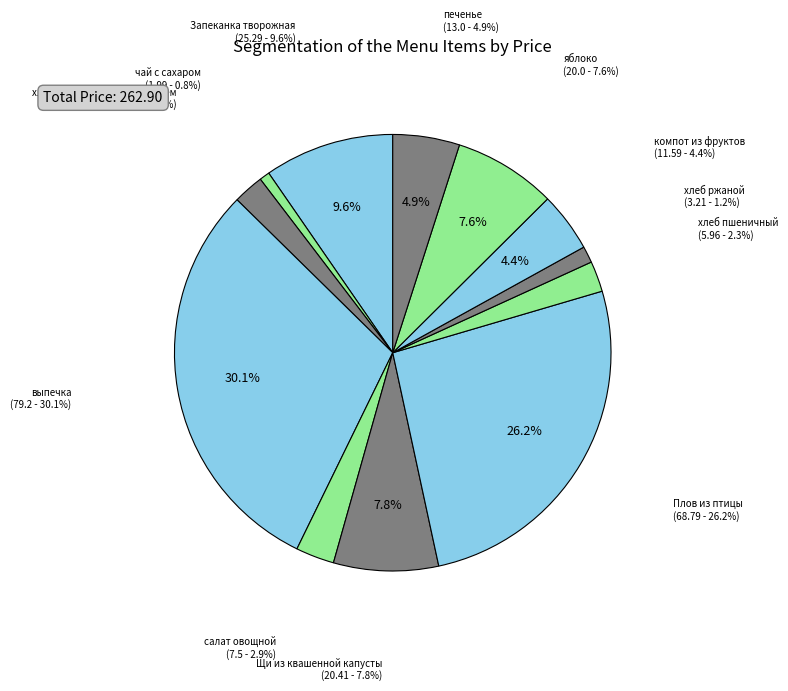

Which category has the biggest portion of the pie?

выпечка